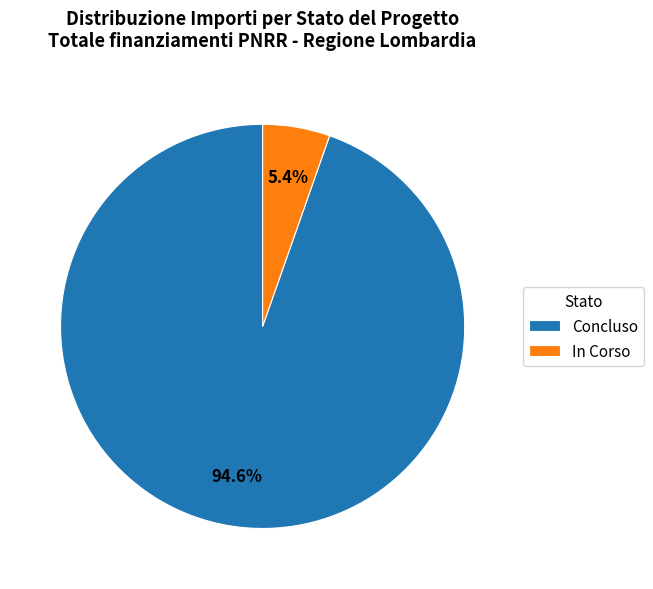

Combined, what portion of the pie is Concluso and In Corso?

100.0%